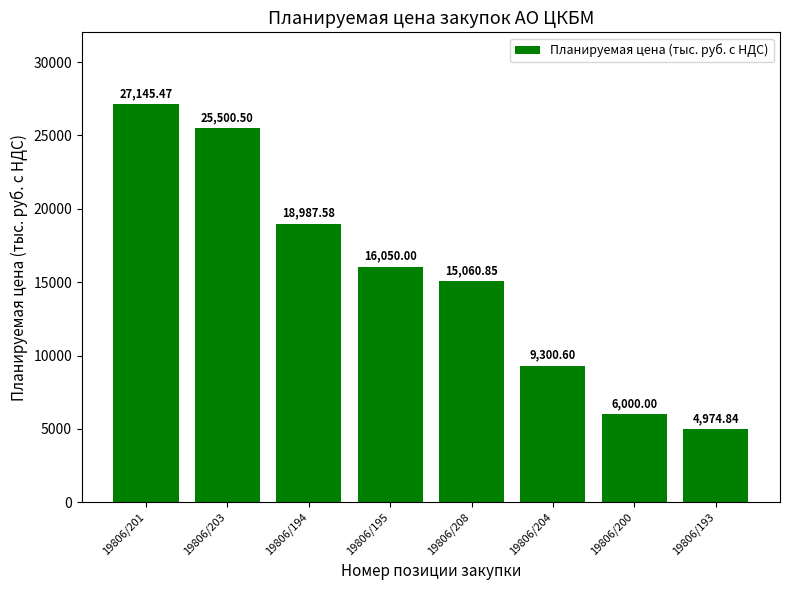

Which category has the highest value across all series?

19806/201